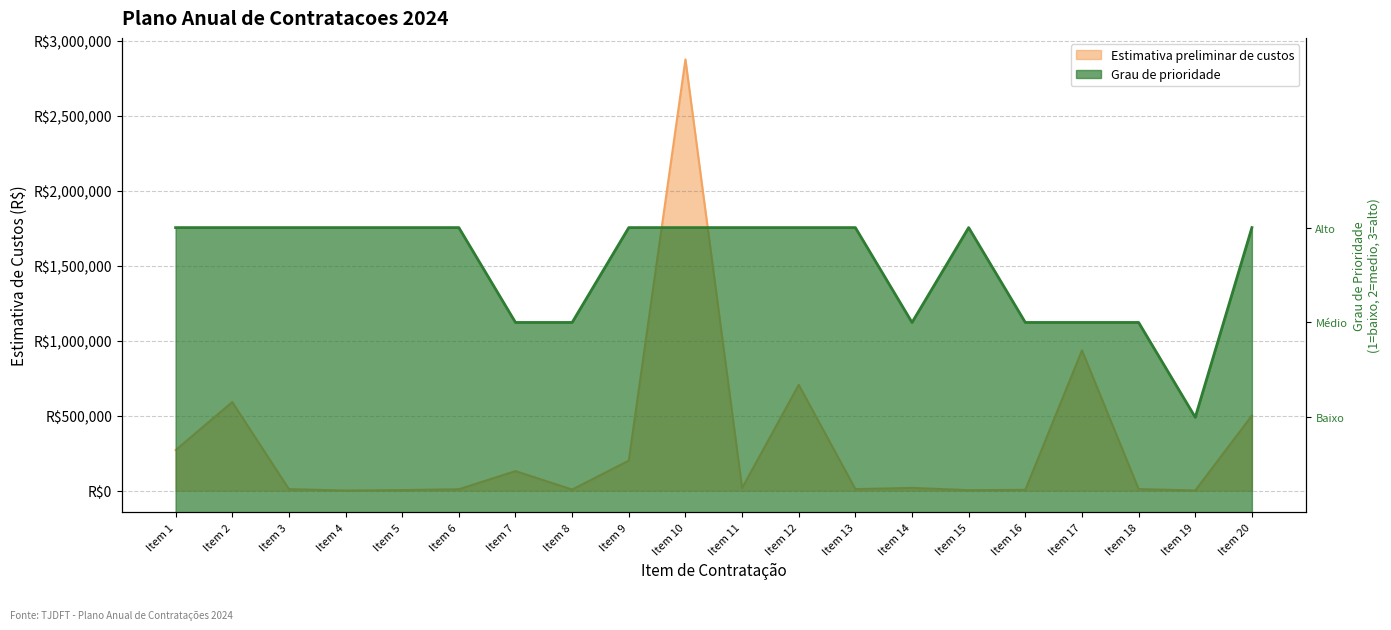

At which label is Grau de prioridade (alto=3, medio=2, baixo=1) closest to 2?

Item 7